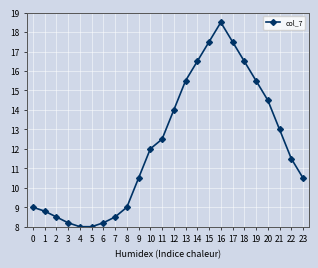

Between 3 and 5, which is larger?

3